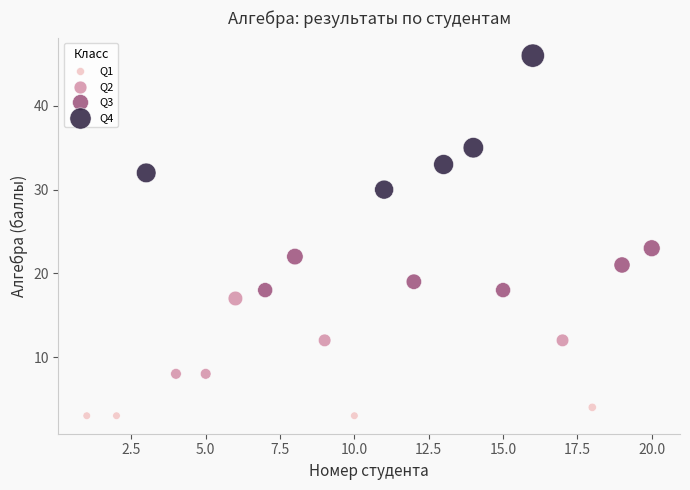

Which series has the largest Y range (max minus min)?

Q4